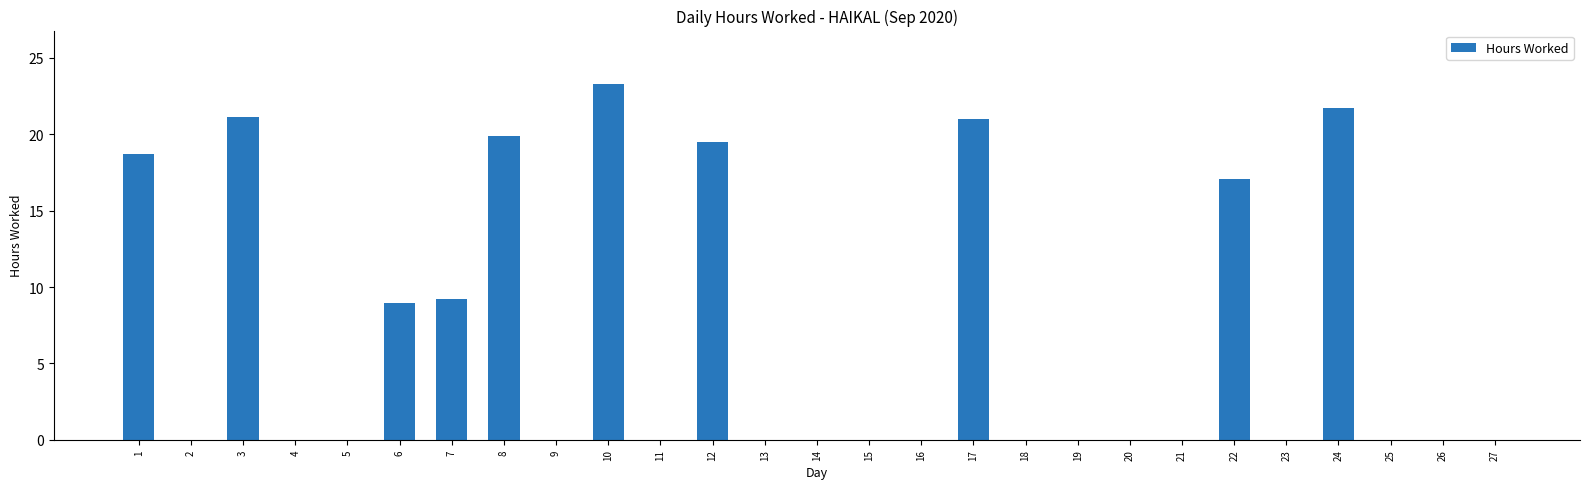

How many series are shown in this chart?

1